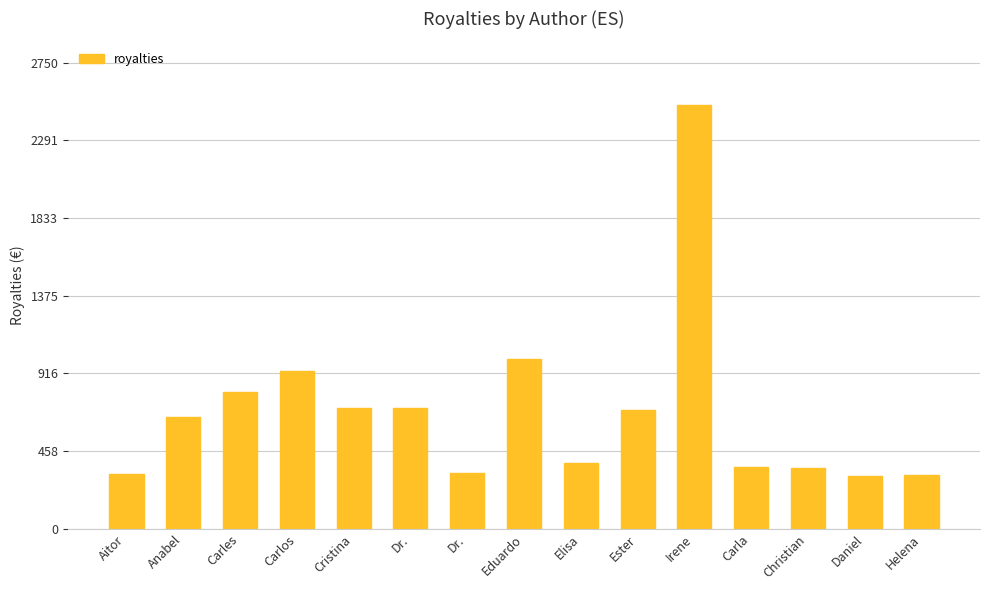

Count the number of categories in the chart.

15